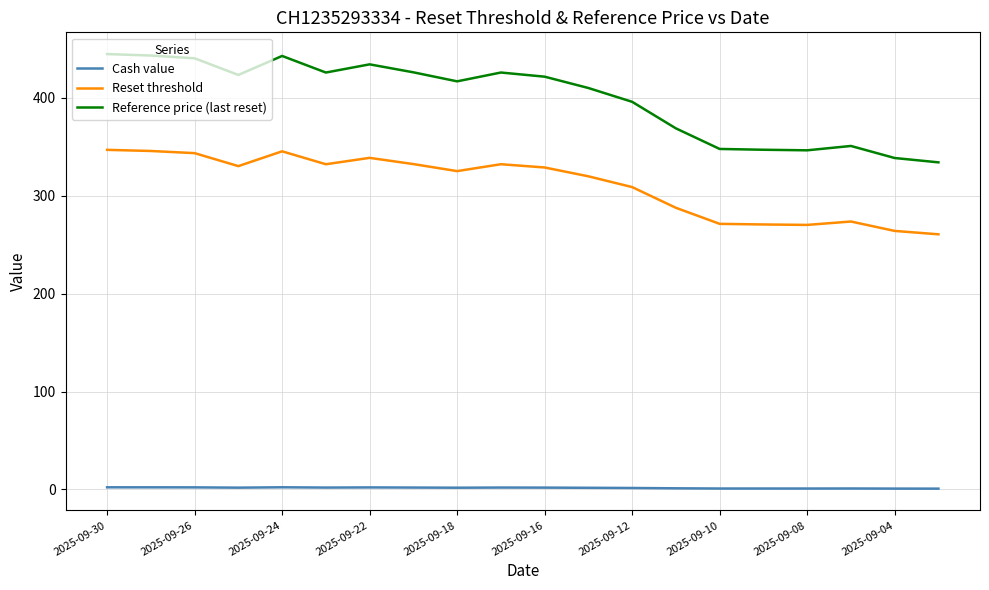

Which series has the largest range (max minus min)?

Reference price (last reset)